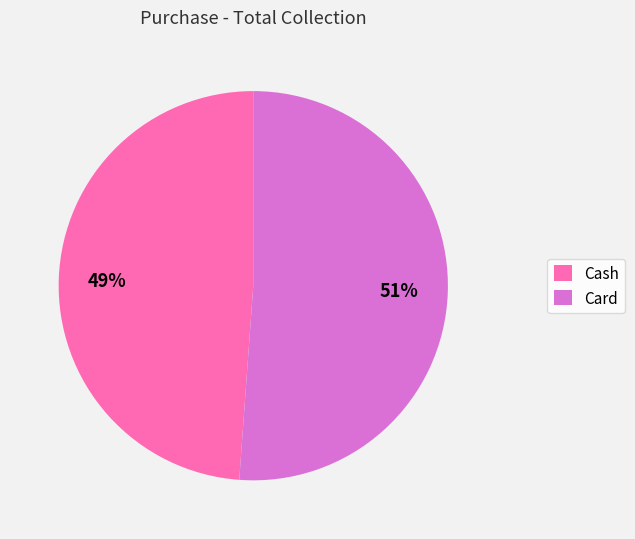

Do Card and Cash together represent more than half of the pie?

Yes